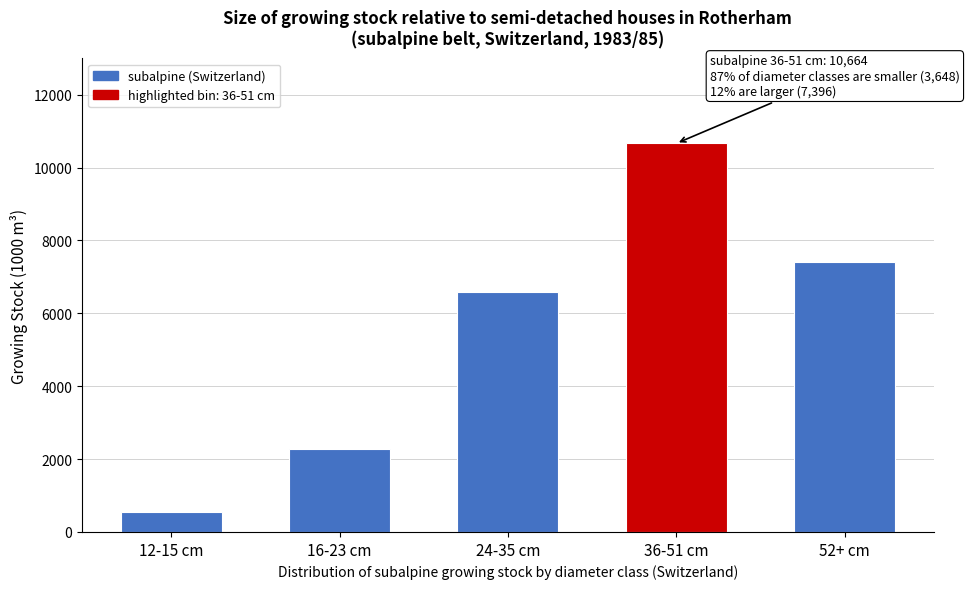

Reading right to left, list all the values displayed in this chart.

7396	10664	6579	2283	543